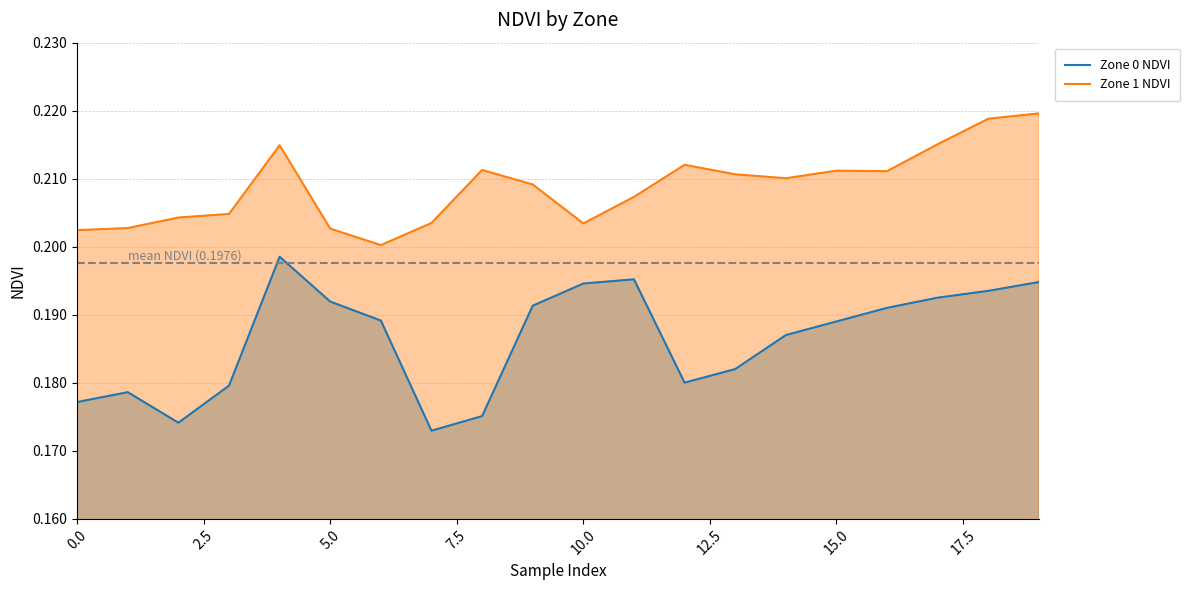

True or false: Zone 1 NDVI has more than 1 interior local peaks.

True